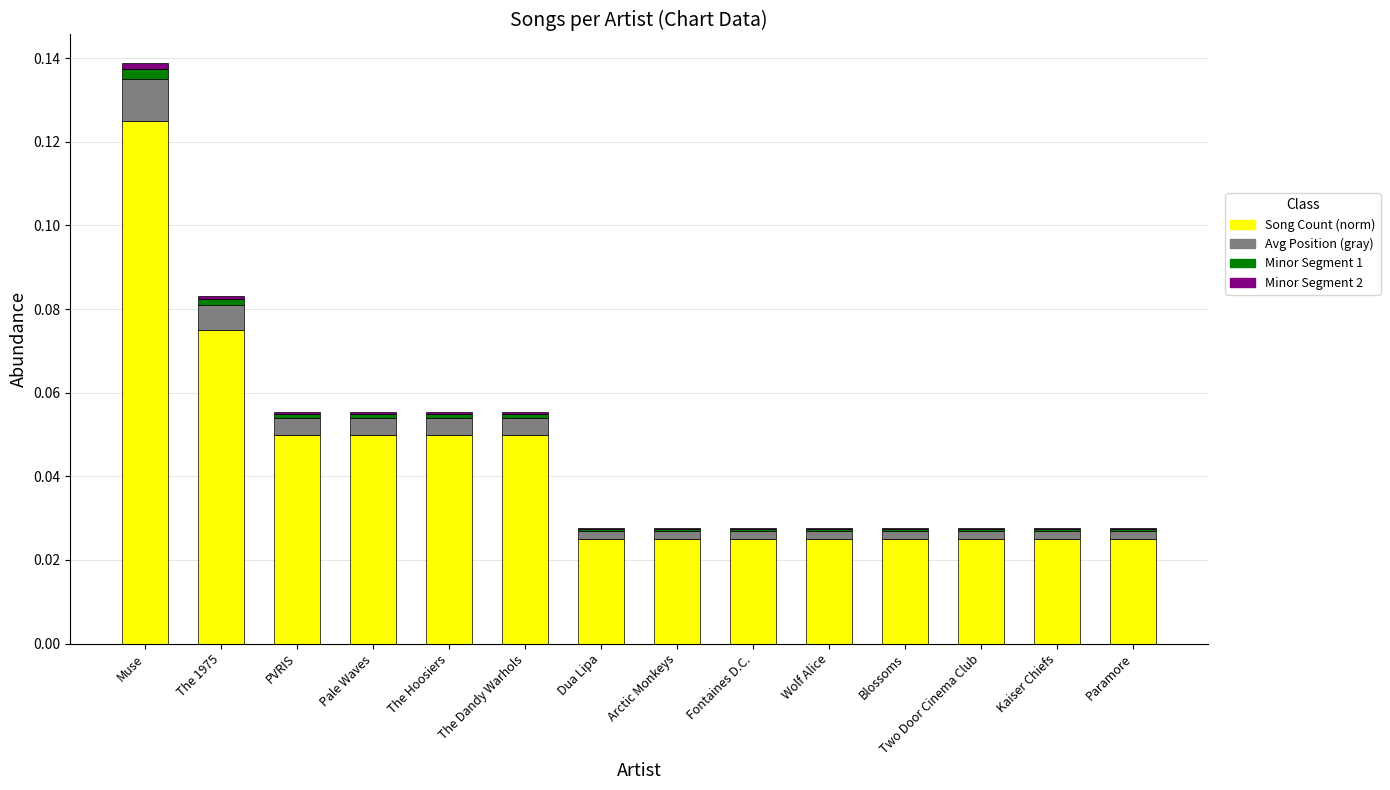

Which category has the highest value in the Song Count (norm) series?

Muse